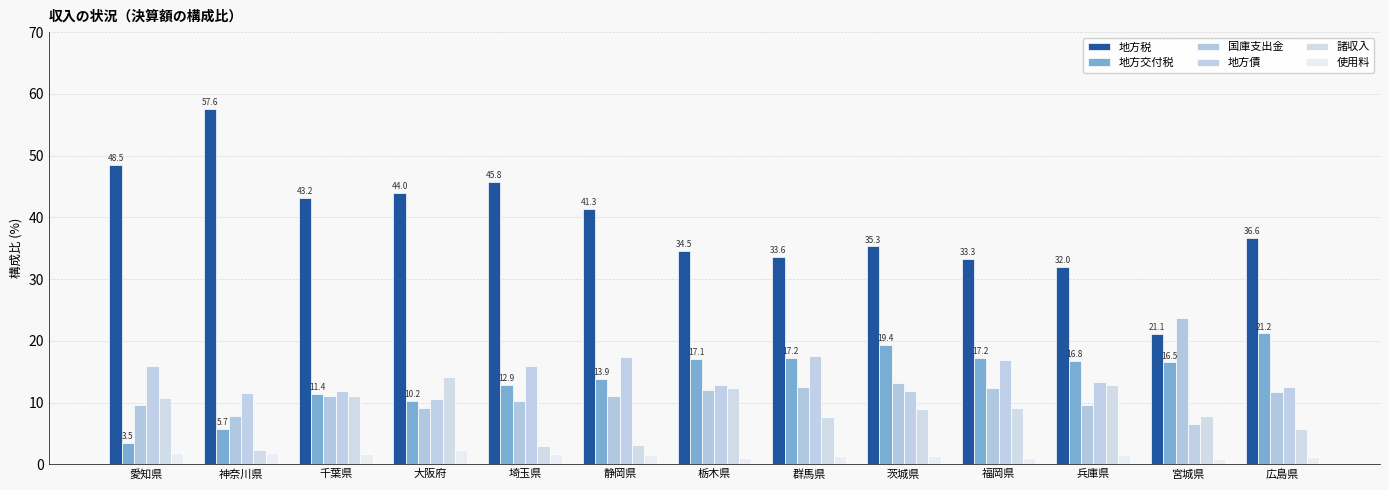

The value of 使用料 at 広島県 is 0.4. True or false?

False